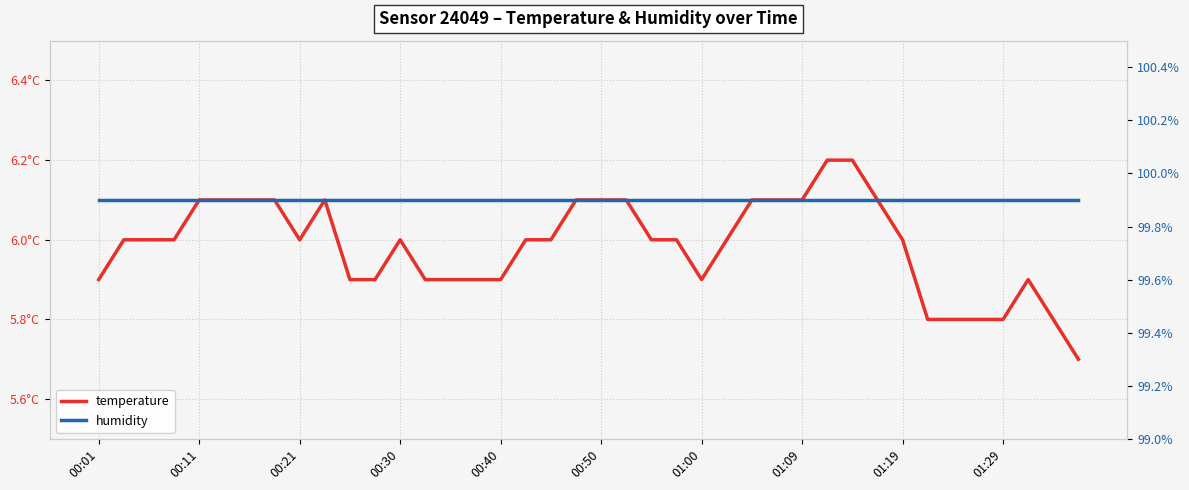

True or false: temperature and humidity intersect in this chart.

False